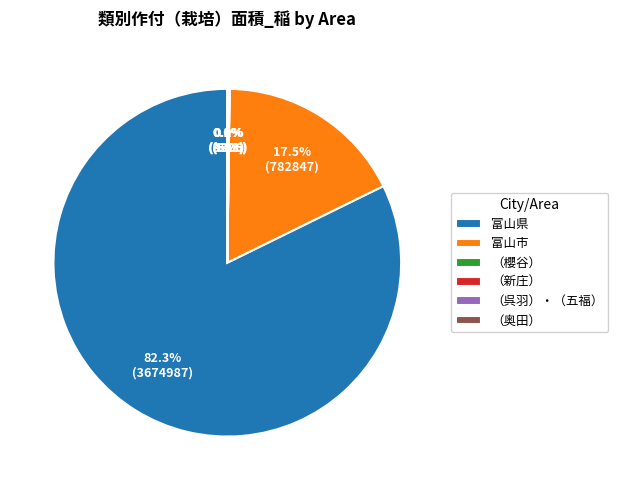

What percentage is NOT represented by 富山県?

17.7%